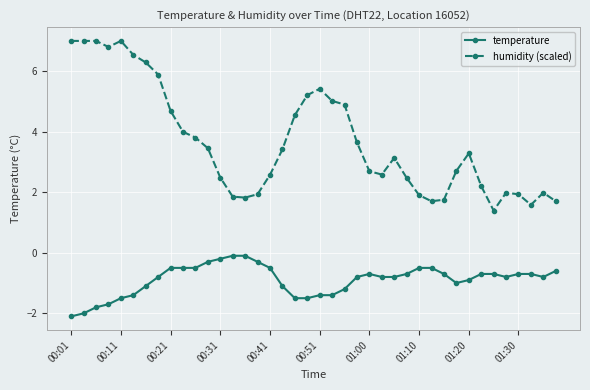

At how many categories does at least one series exceed 3?

21